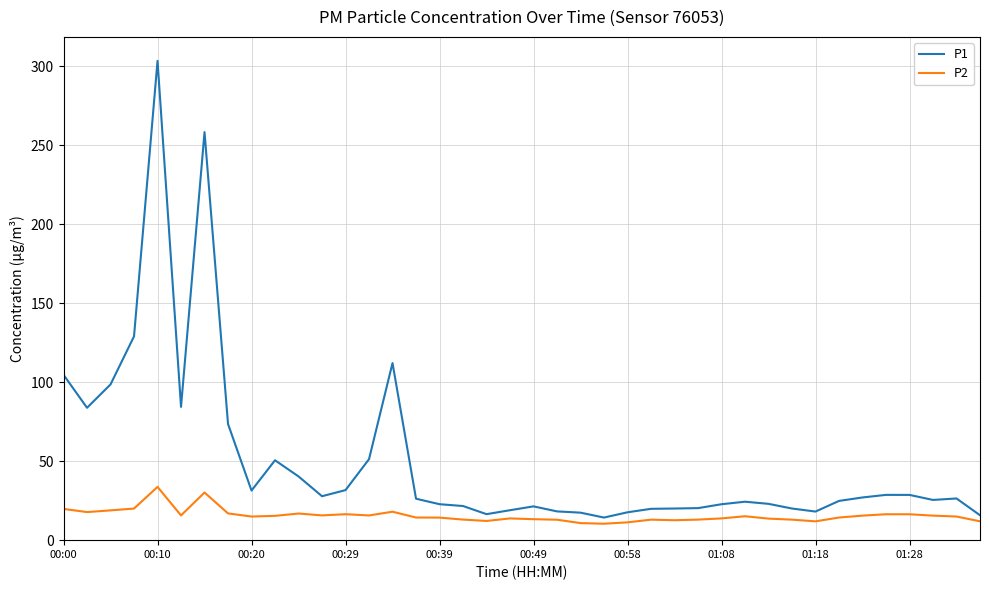

Rank the series by their average value, from highest to lowest.

P1, P2